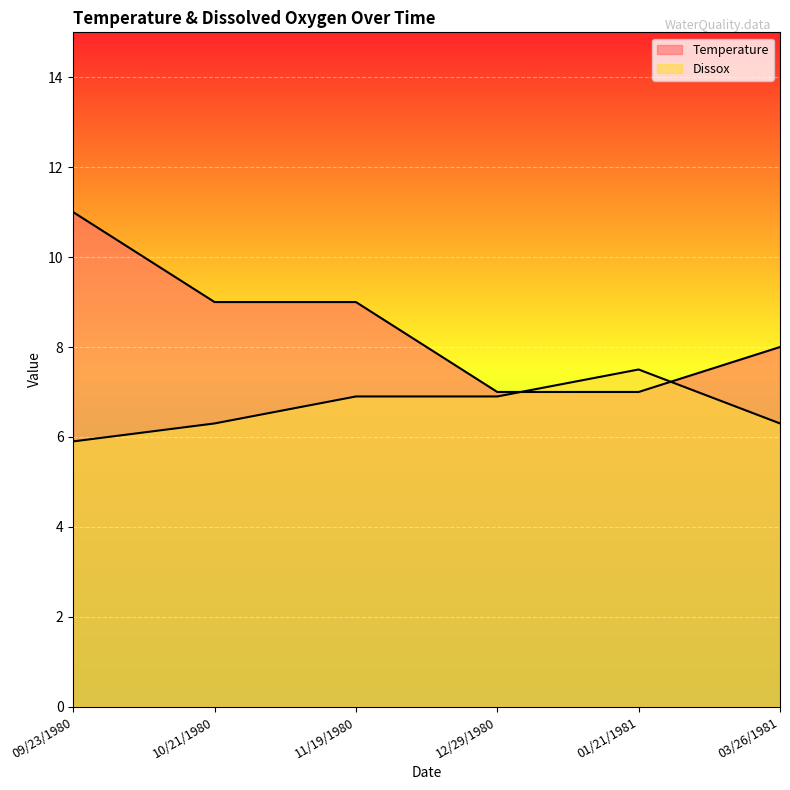

What position from the left is 10/21/1980?

2